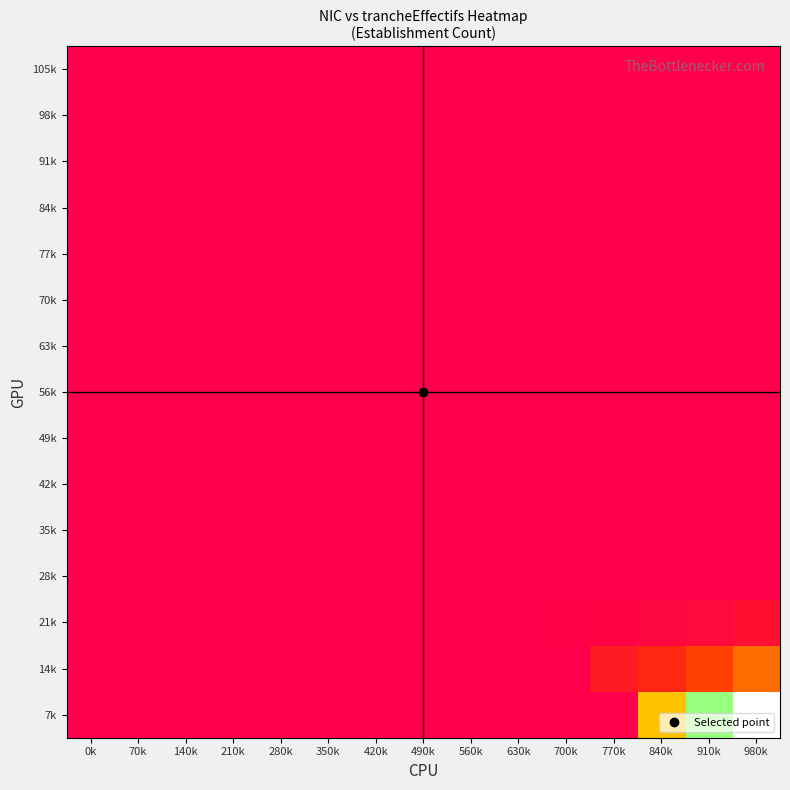

How many series are shown in this chart?

15